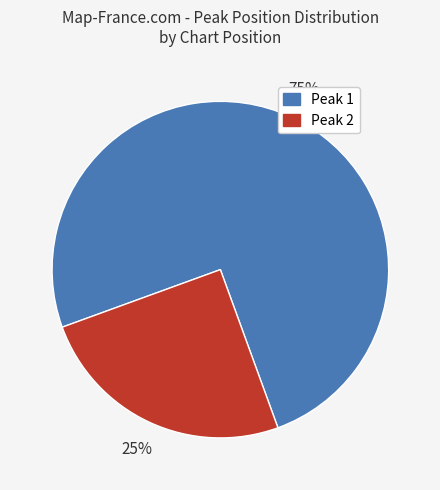

What is the largest slice in the pie chart?

Peak 1